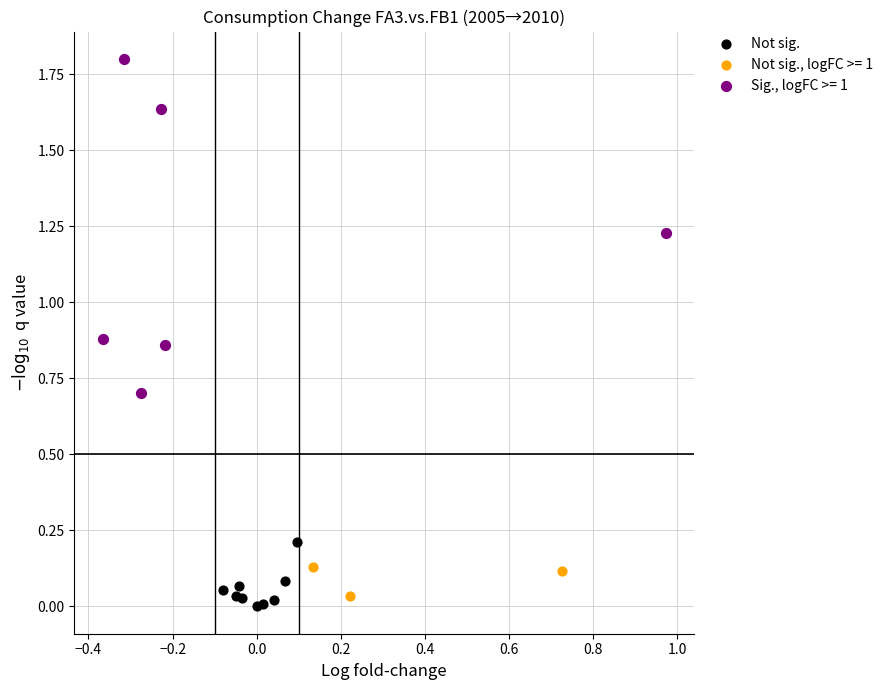

Which series has the widest spread of Y values?

Sig., logFC >= 1